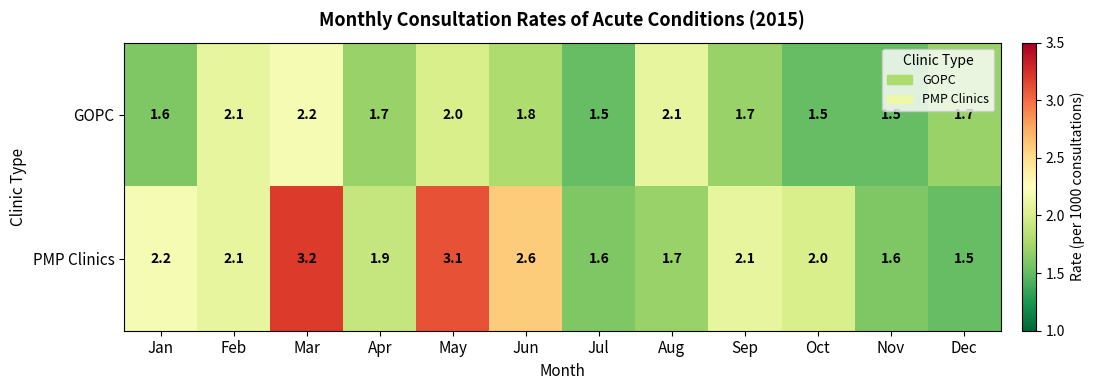

What is the total value across all series at Aug?

3.8